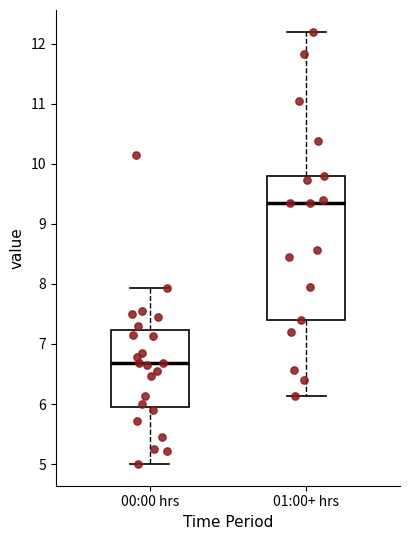

Which box's median line is the lowest?

00:00 hrs